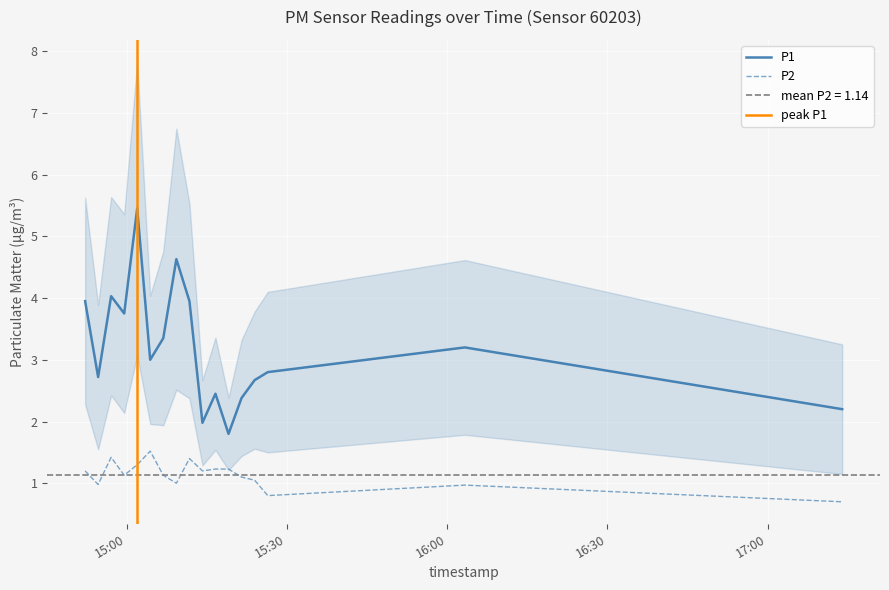

At how many categories does at least one series exceed 4?

3